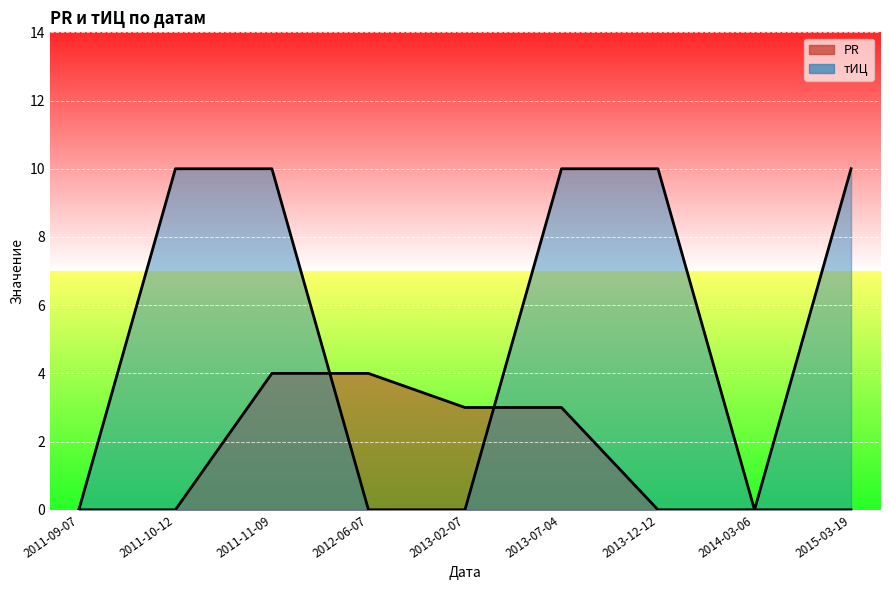

Which series has the largest total across all categories?

тИЦ